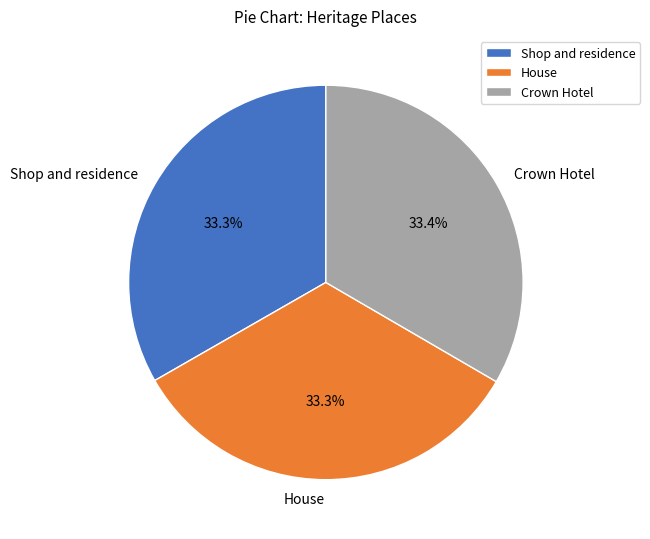

What portion of the pie excludes Crown Hotel?

66.6%